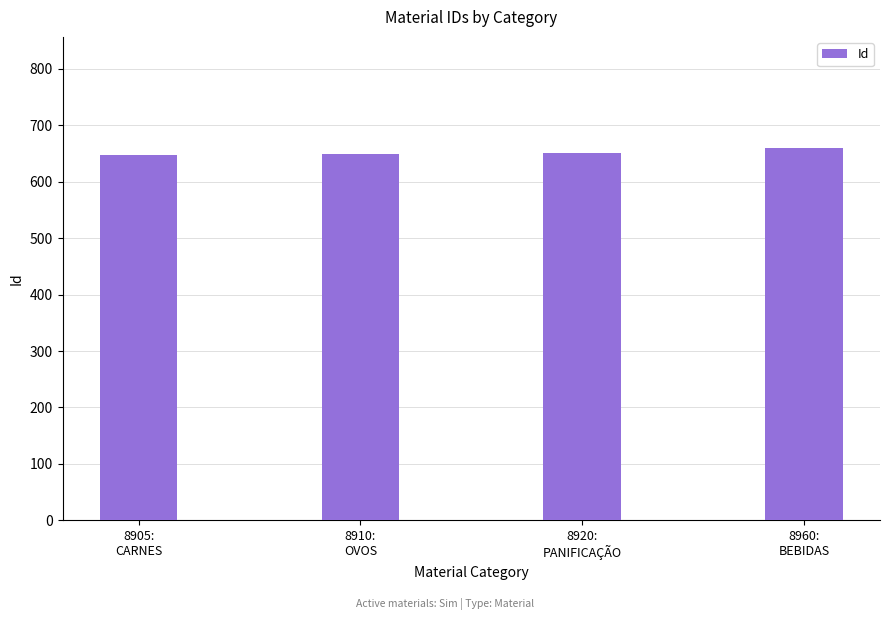

What is the change in value from 8920:
PANIFICAÇÃO to 8960:
BEBIDAS?

+8